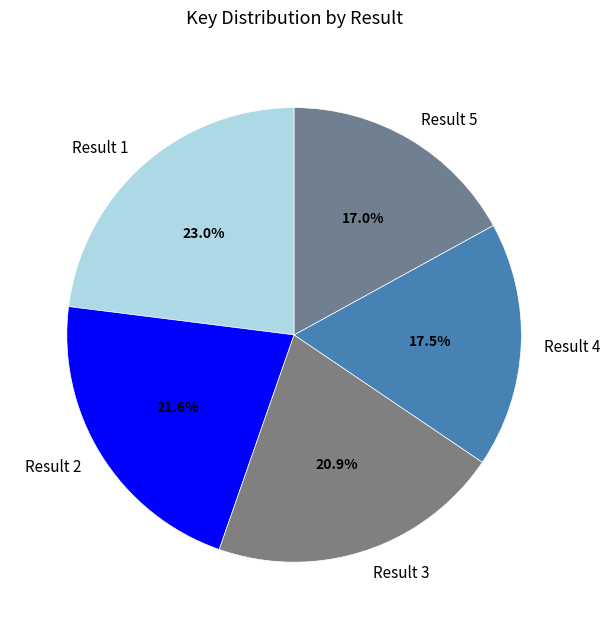

How many slices are in this pie chart?

5